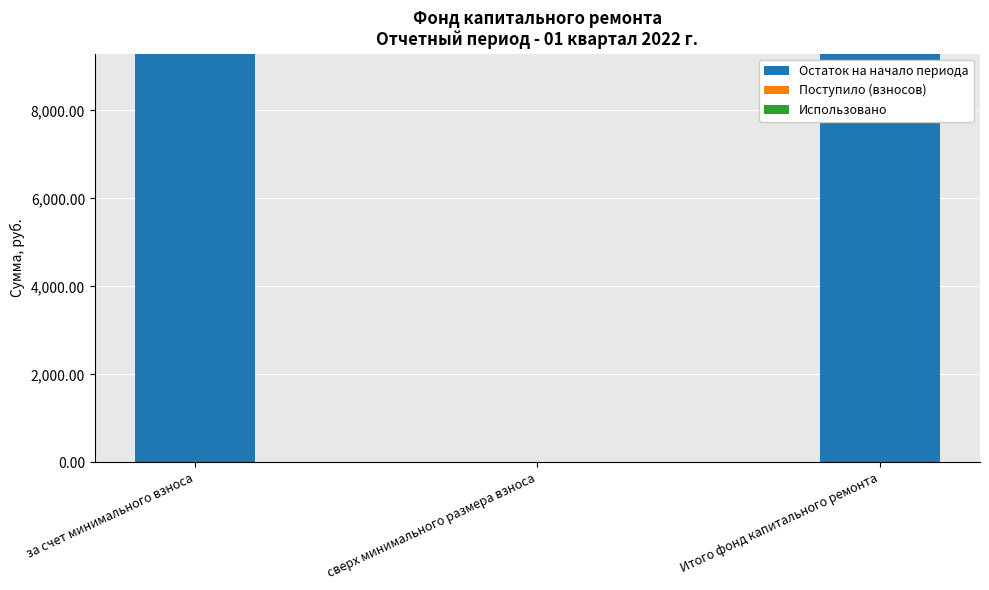

What is the sum of all Остаток на начало периода values?

18544.3